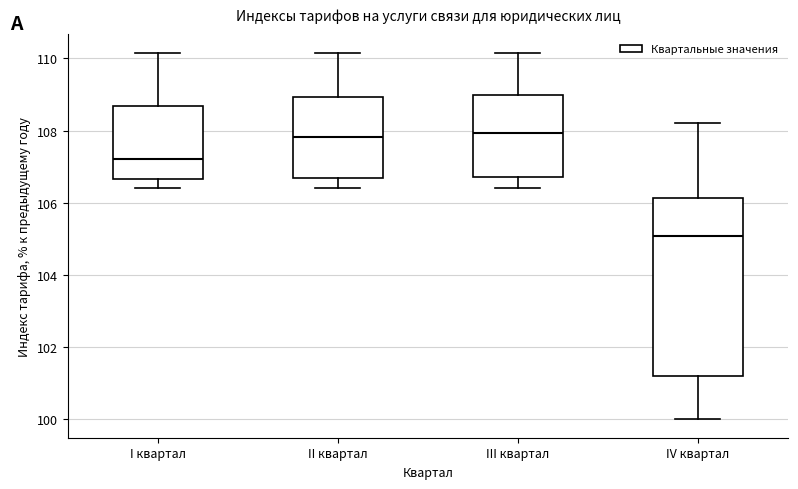

Reading left to right, transcribe this box plot: for each box, give where its median line is, the range the box spans, and where its two whiskers end, as read against the y-axis. The values are not printed on the chart, so give them approximately, as read against the axis.

I квартал: median 107.2, box 106.6 to 108.6, whiskers 106.4 to 110.2
II квартал: median 107.8, box 106.8 to 109.0, whiskers 106.4 to 110.2
III квартал: median 108.0, box 106.8 to 109.0, whiskers 106.4 to 110.2
IV квартал: median 105.0, box 101.2 to 106.2, whiskers 100.0 to 108.2